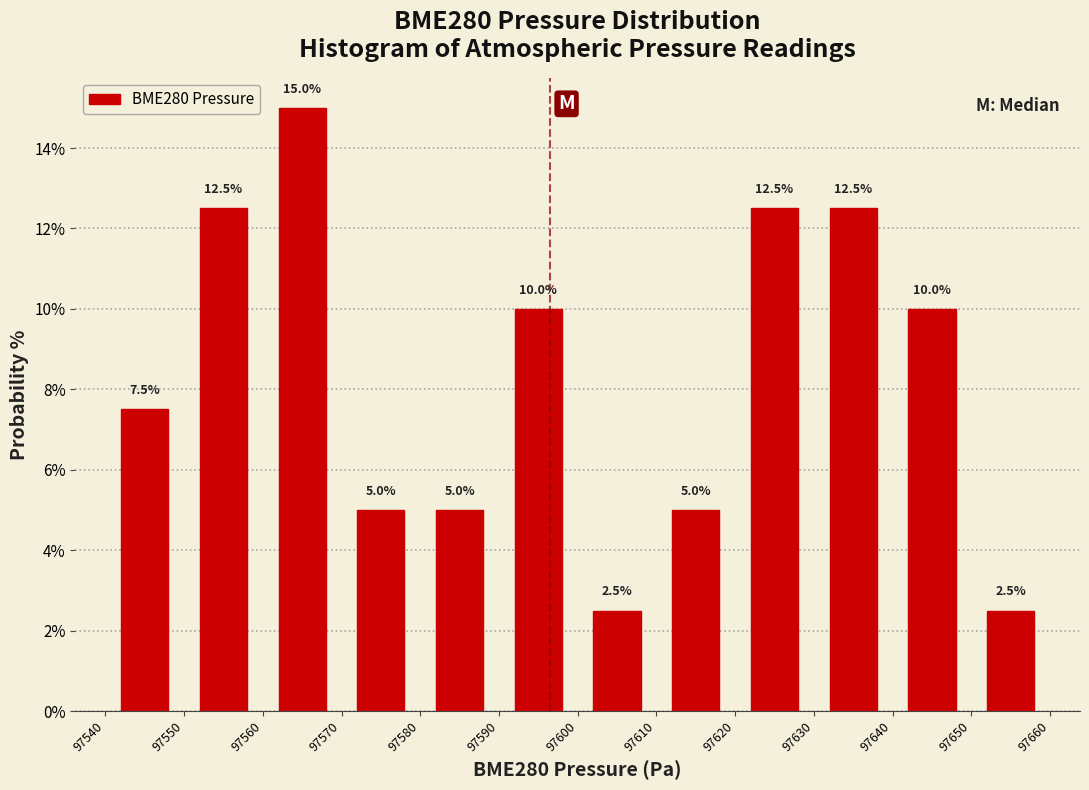

Reading left to right, list every bar in this chart as the range it spans on the x-axis followed by its height.

97540 to 97550: 7.5
97550 to 97560: 12.5
97560 to 97570: 15.0
97570 to 97580: 5.0
97580 to 97590: 5.0
97590 to 97600: 10.0
97600 to 97610: 2.5
97610 to 97620: 5.0
97620 to 97630: 12.5
97630 to 97640: 12.5
97640 to 97650: 10.0
97650 to 97660: 2.5